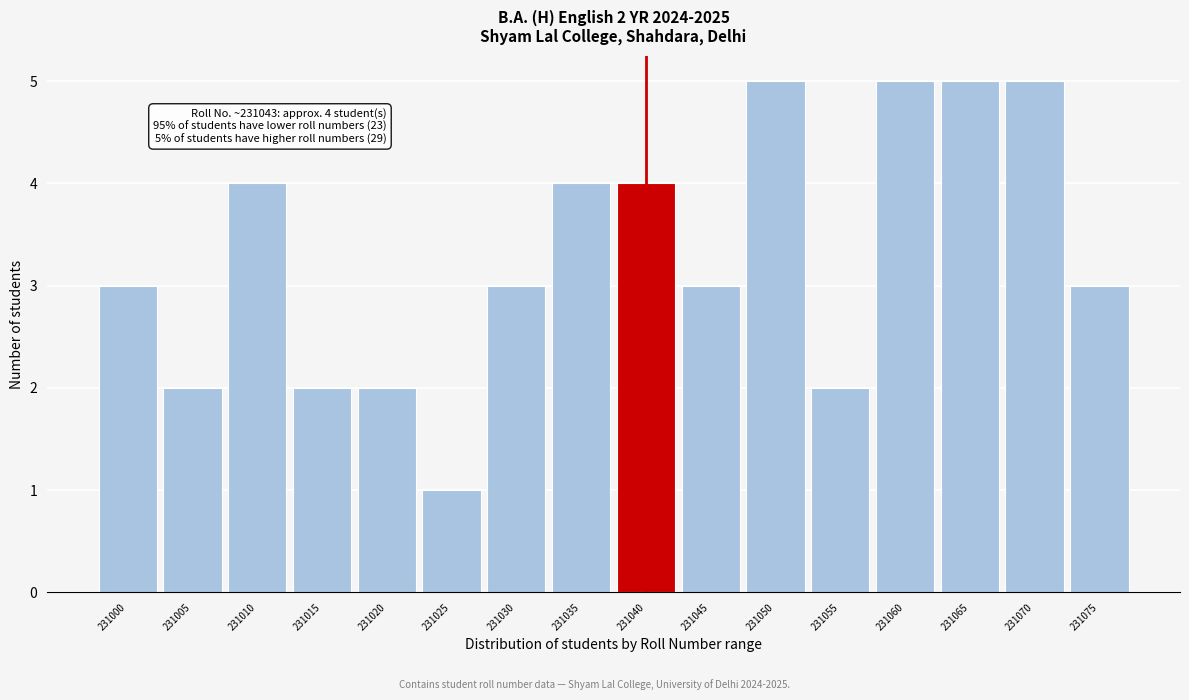

Reading right to left, transcribe all the data shown in this chart.

3	5	5	5	2	5	3	4	4	3	1	2	2	4	2	3